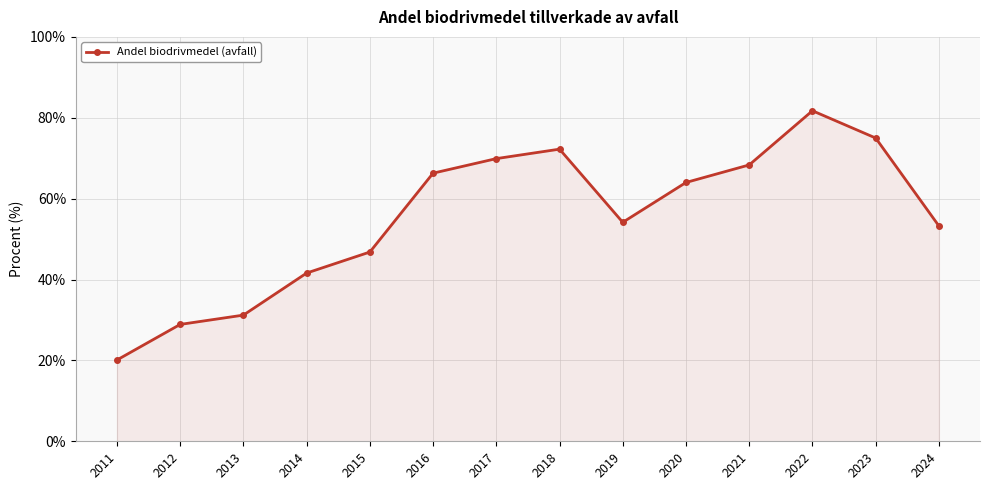

What is the value of the 2nd point from the left?

28.9